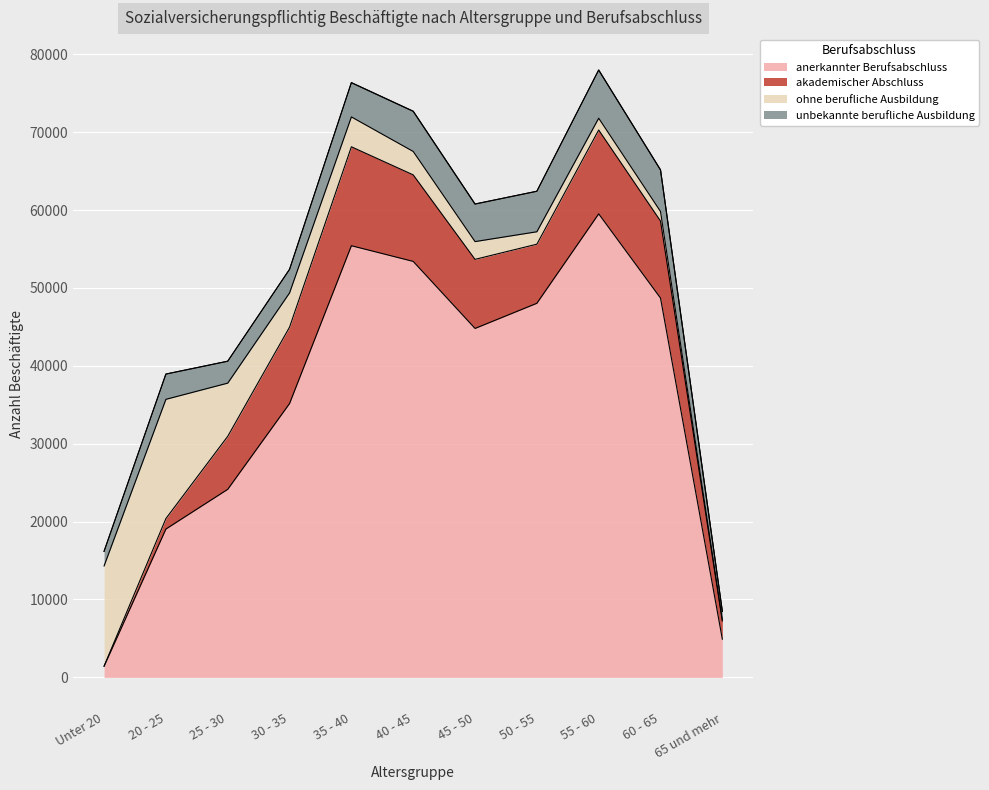

What is the sum of the akademischer Abschluss values at Unter 20 and 55 - 60?

10779